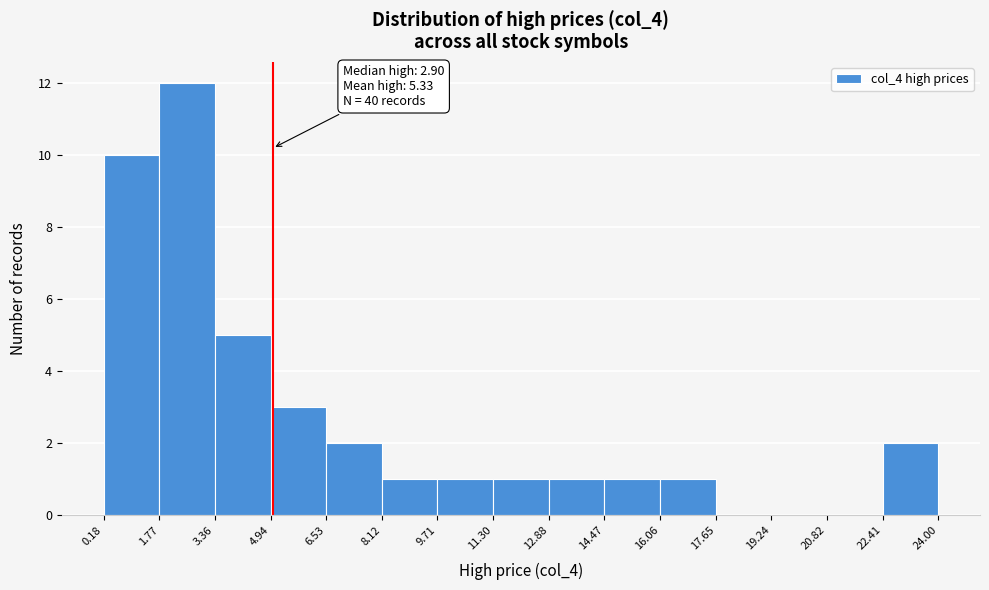

Which range on the x-axis has the tallest bar?

1.77 to 3.36